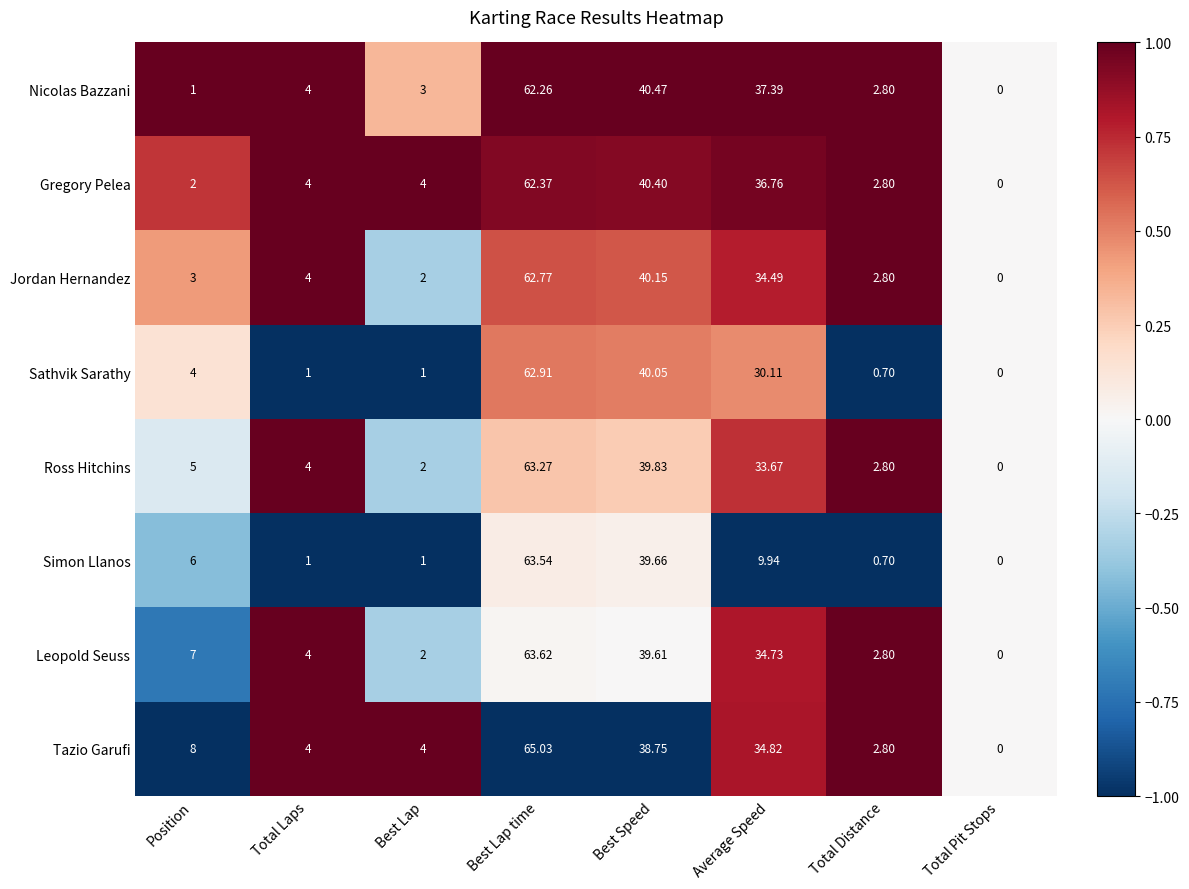

Is the value of Nicolas Bazzani at Best Lap greater than the value of Simon Llanos at Total Laps?

Yes